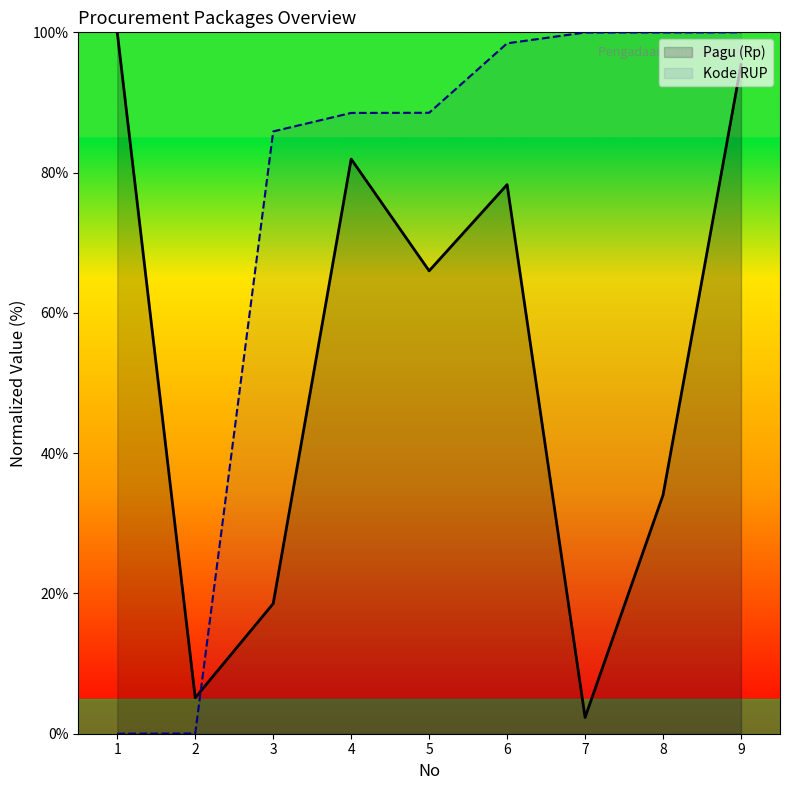

Where do Kode RUP and Pagu (Rp) first cross each other?

2 and 3